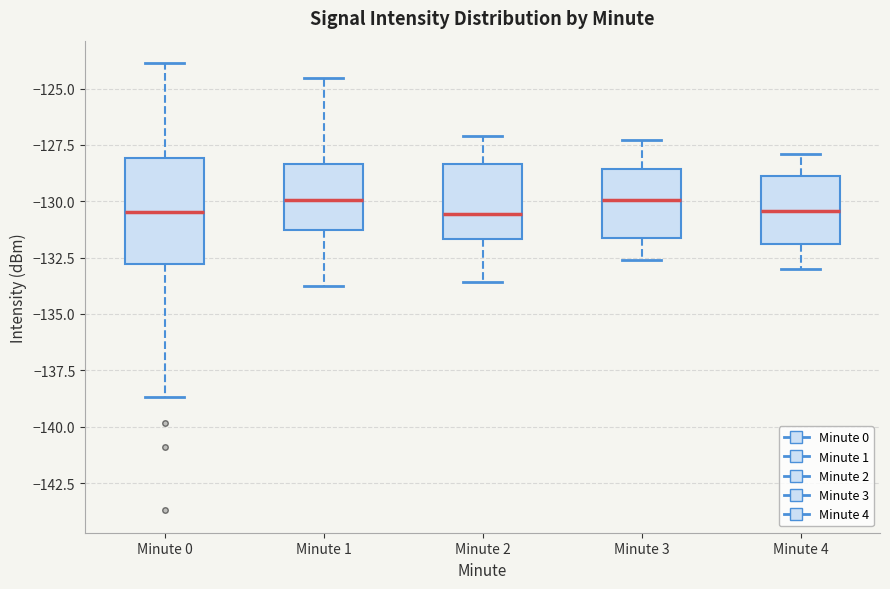

Reading left to right, read every box against the y-axis: the position of its median line, the range the box covers, and the ends of its whiskers. The values are not printed on the chart, so give them approximately, as read against the axis.

Minute 0: median -130.5, box -133.0 to -128.0, whiskers -138.5 to -124.0
Minute 1: median -130.0, box -131.5 to -128.5, whiskers -134.0 to -124.5
Minute 2: median -130.5, box -131.5 to -128.5, whiskers -133.5 to -127.0
Minute 3: median -130.0, box -131.5 to -128.5, whiskers -132.5 to -127.5
Minute 4: median -130.5, box -132.0 to -129.0, whiskers -133.0 to -128.0